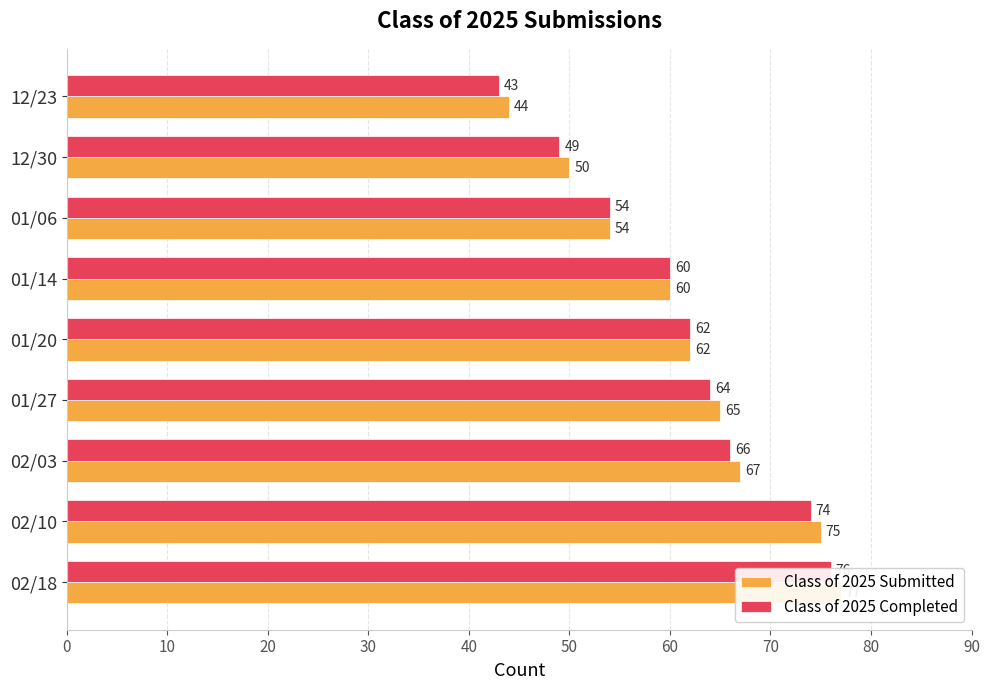

Which series changed the most between 02/03 and 01/14?

Class of 2025 Submitted